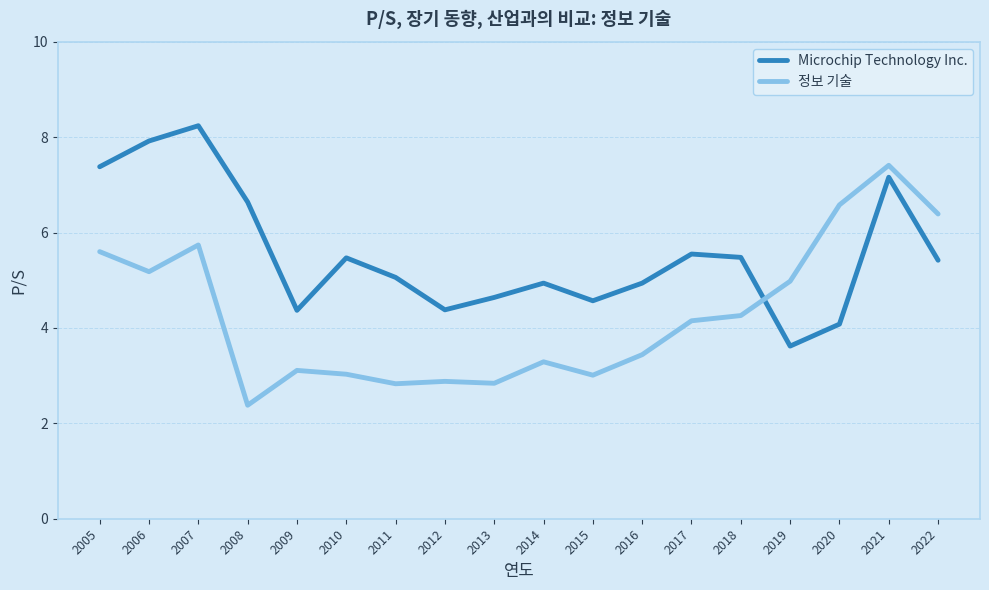

What is the lowest value of the 정보 기술 series?

2.4